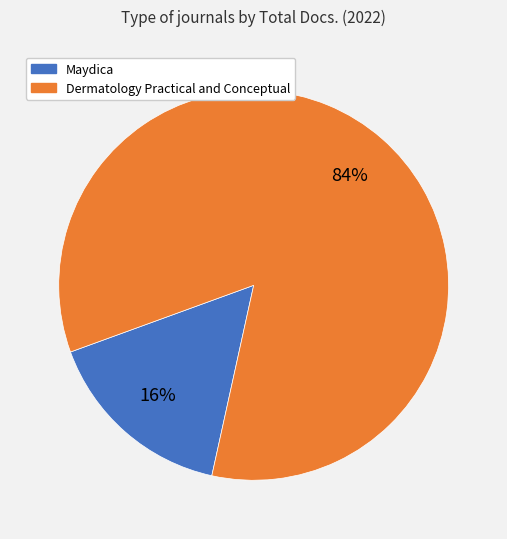

To the nearest percent, what percentage of the pie is Dermatology Practical and Conceptual?

84%